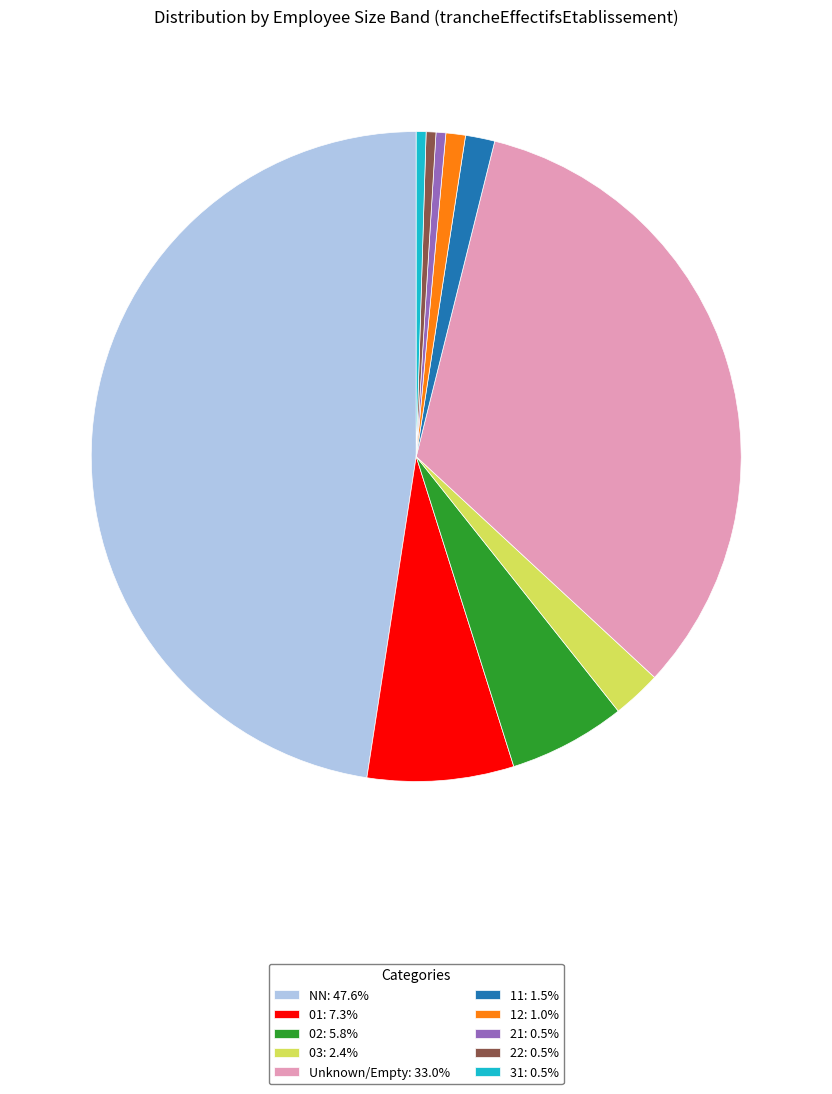

Approximately how many times larger is the value at Unknown/Empty: 33.0% compared to 12: 1.0%?

34.0